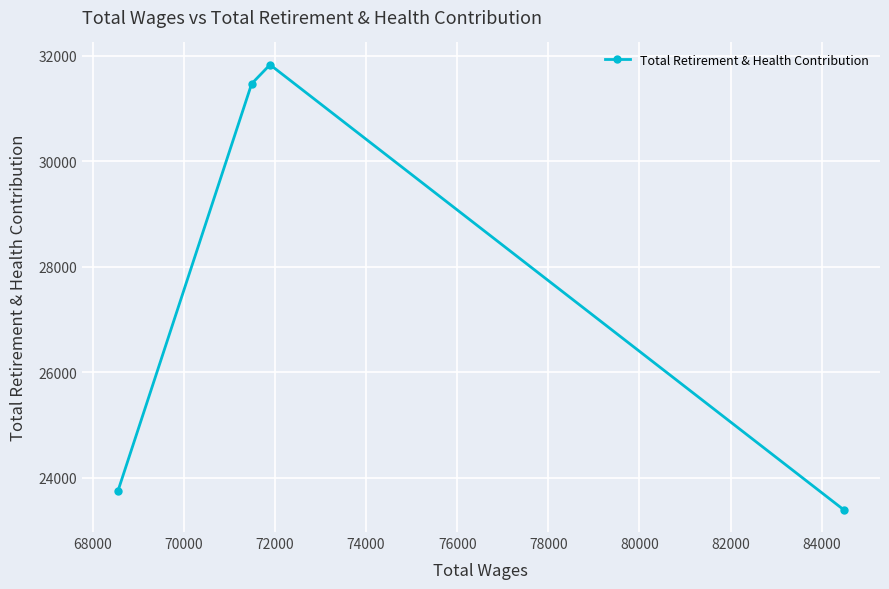

How many lines are shown in the chart?

1